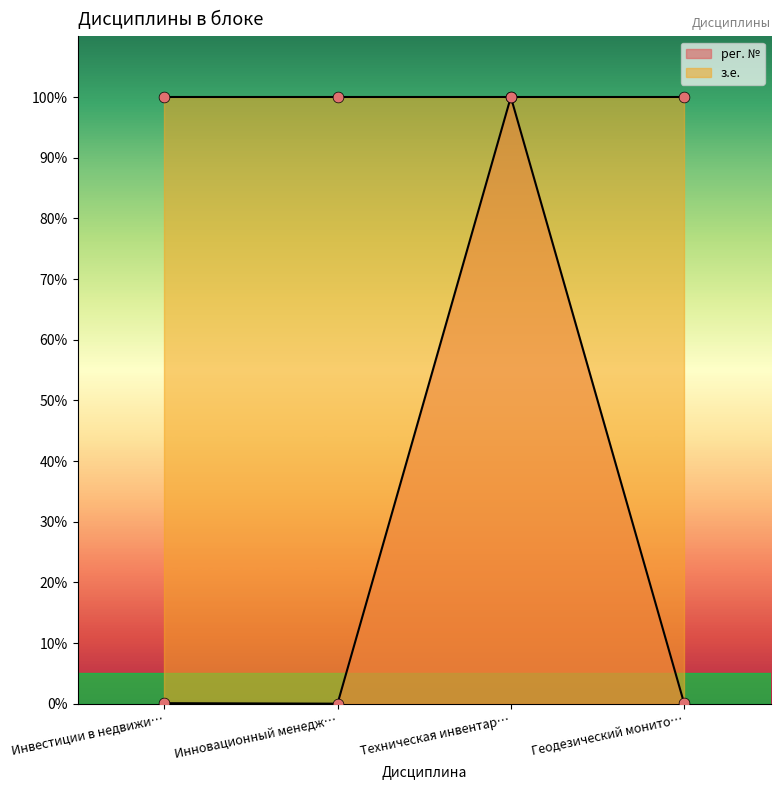

The рег. № series shows 48.1 at Техническая инвентар…. True or false?

False